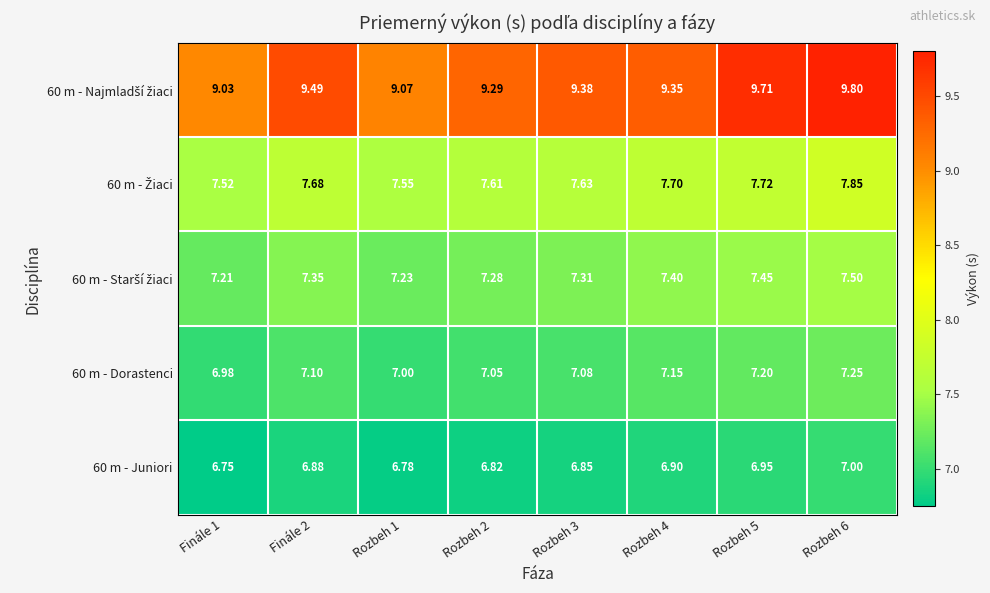

Which series changed the most between Finále 1 and Rozbeh 4?

60 m - Najmladší žiaci